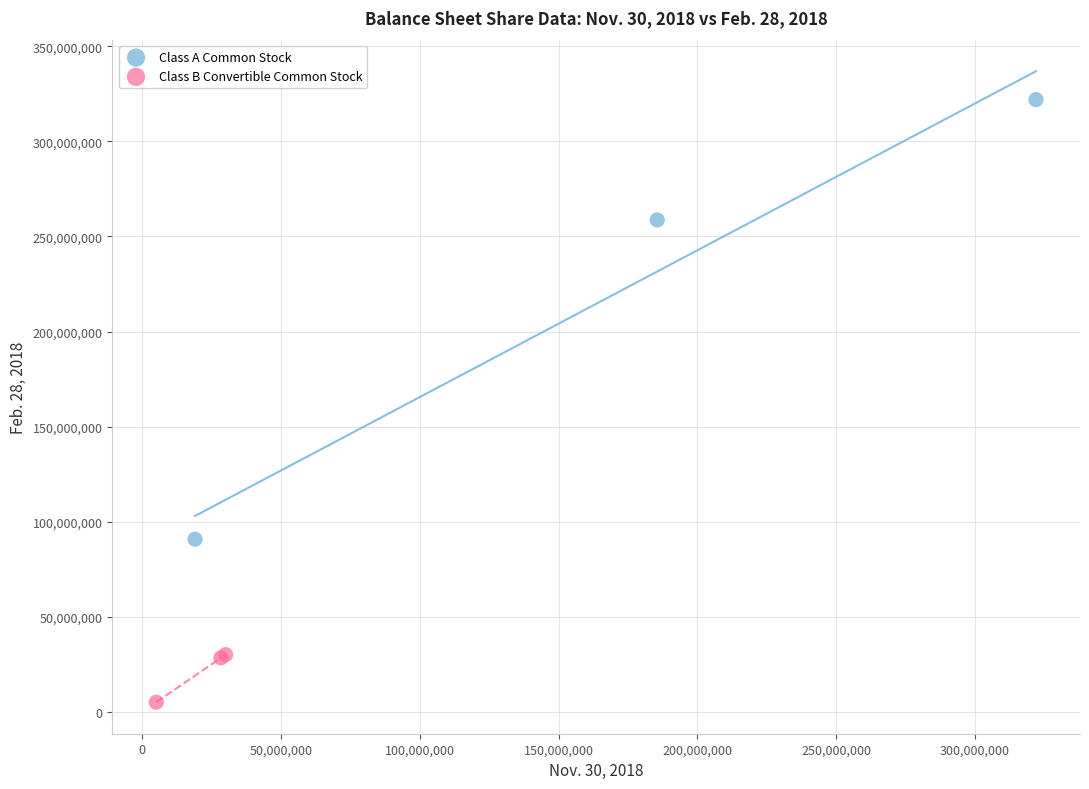

Which series has the largest Y range (max minus min)?

Class A Common Stock